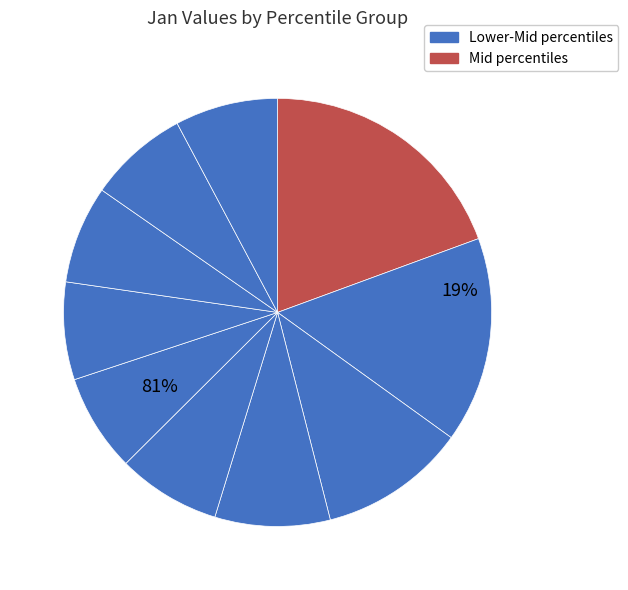

Count the number of slices in the pie.

10